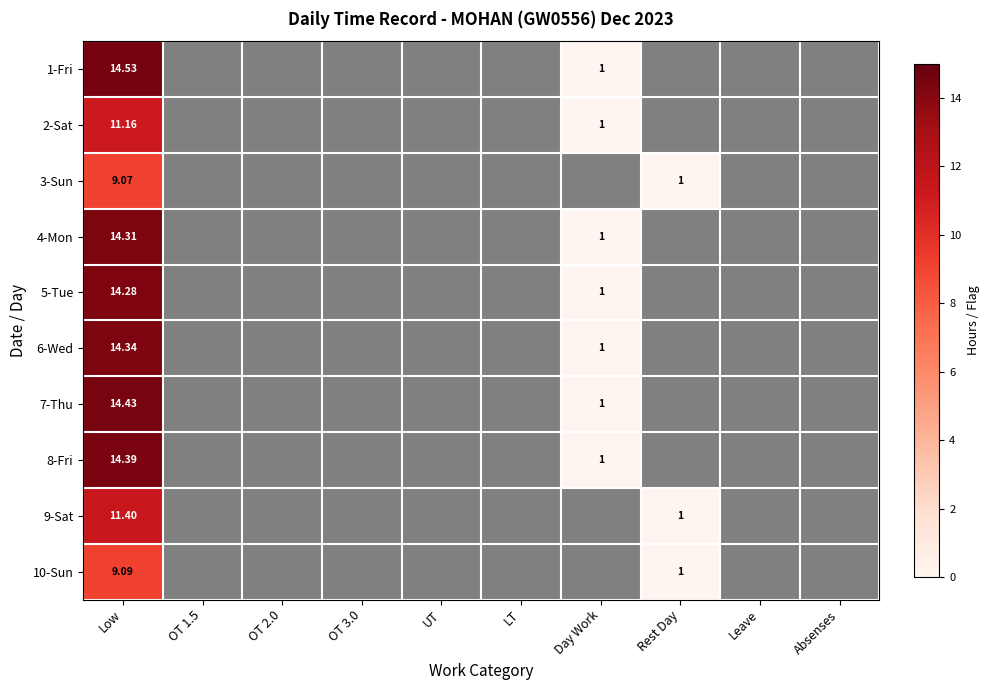

At which label does 8-Fri reach its minimum?

Day Work